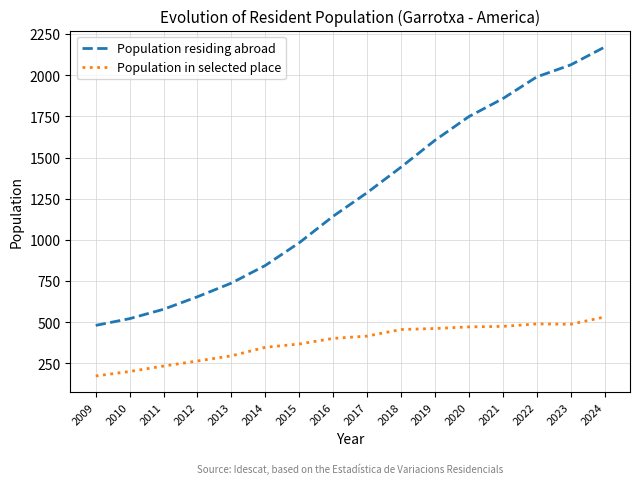

Count the number of categories in the chart.

16